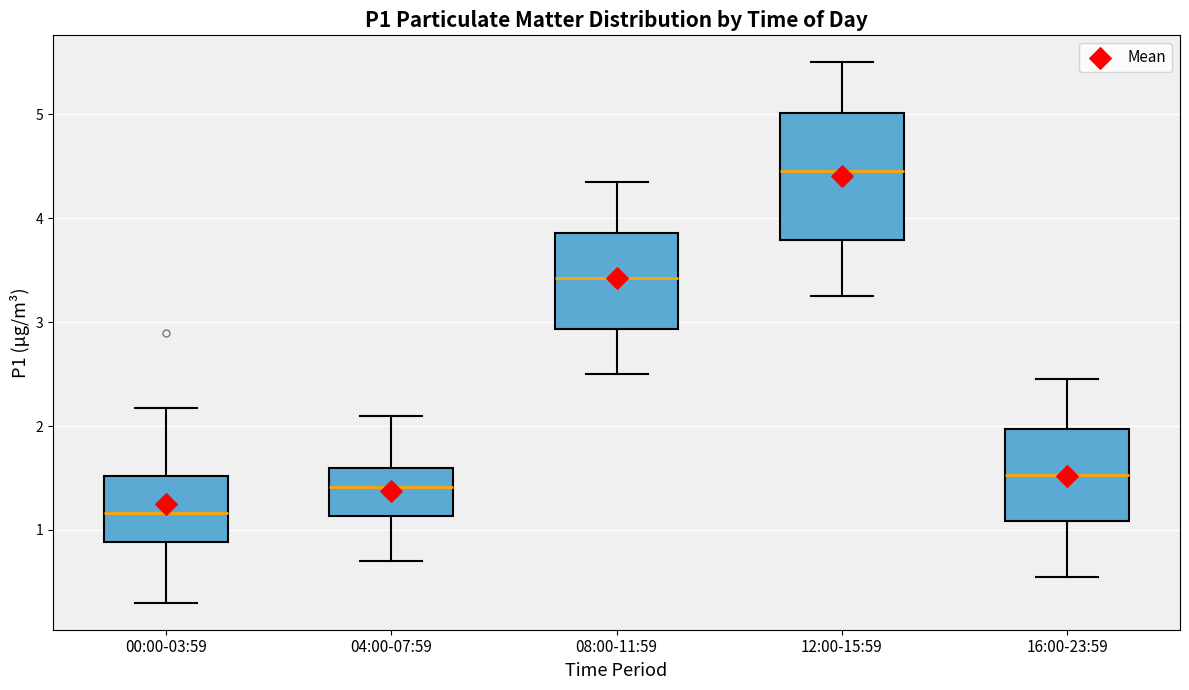

Where is the upper edge of the box for 16:00-23:59 on the y-axis? The values are not printed on the chart, so give them approximately, as read against the axis.

2.0